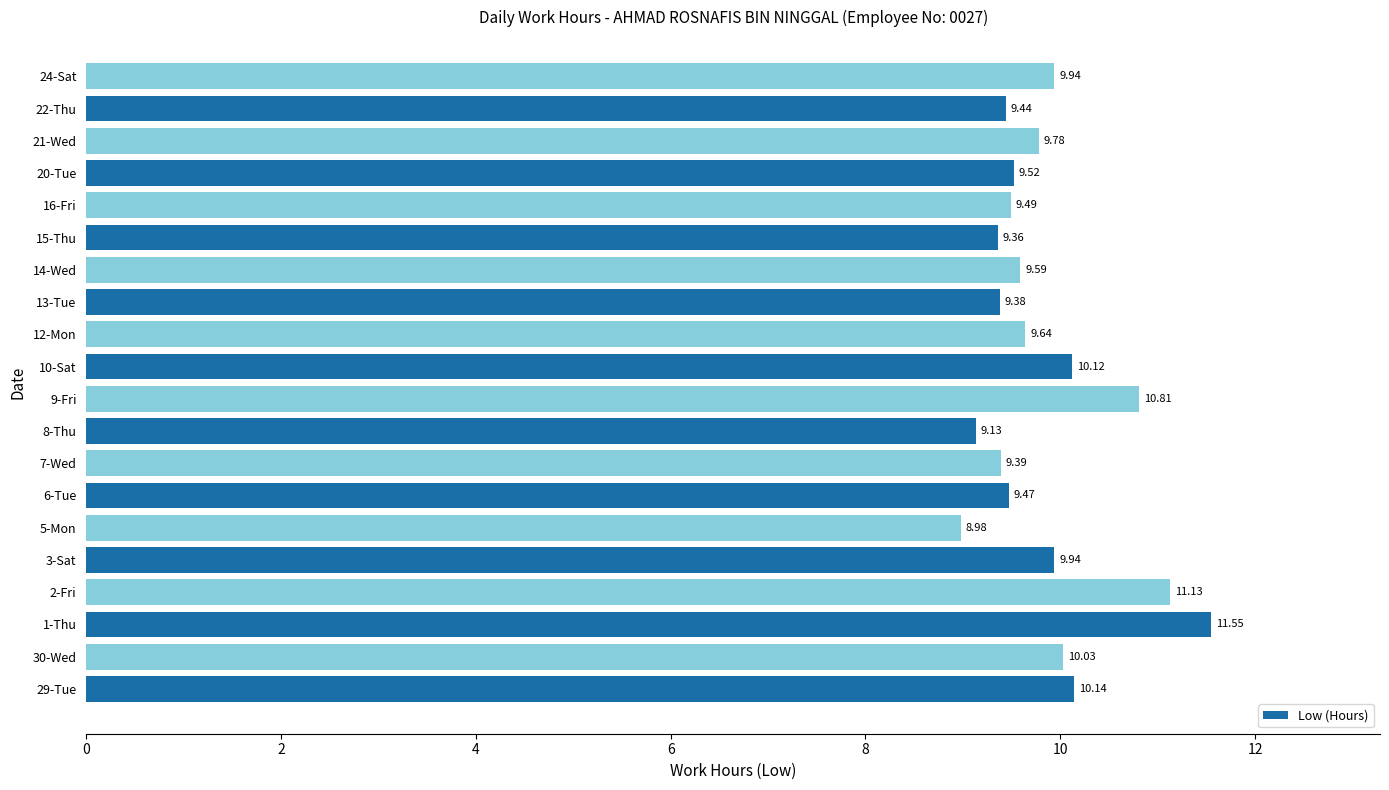

What is the average value?

9.8